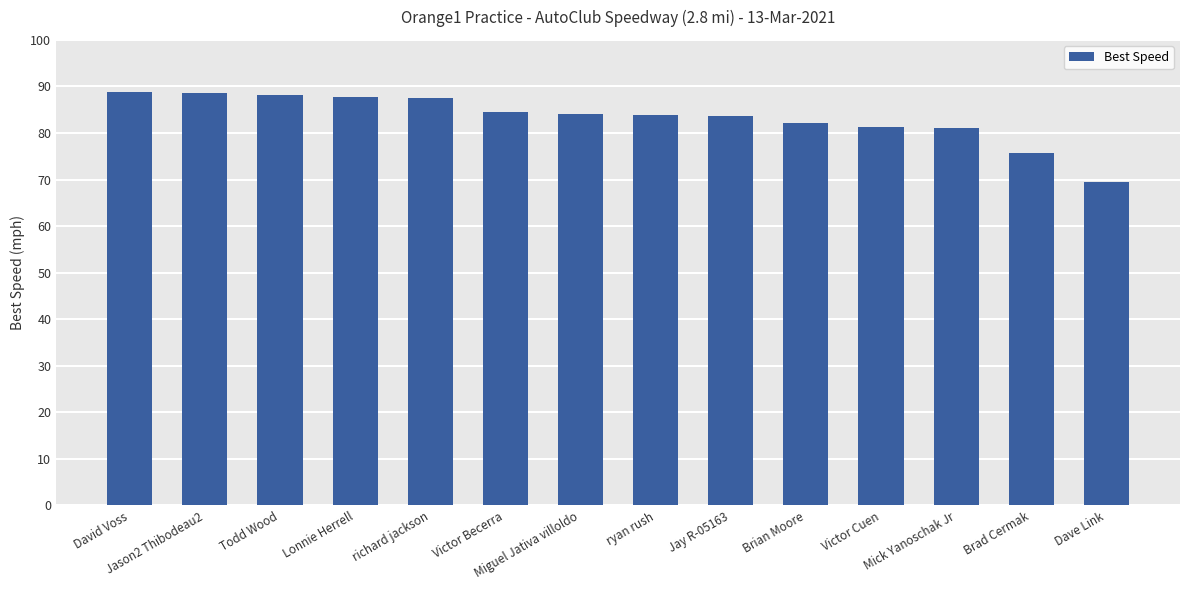

What is the difference between the maximum and minimum values?

19.3